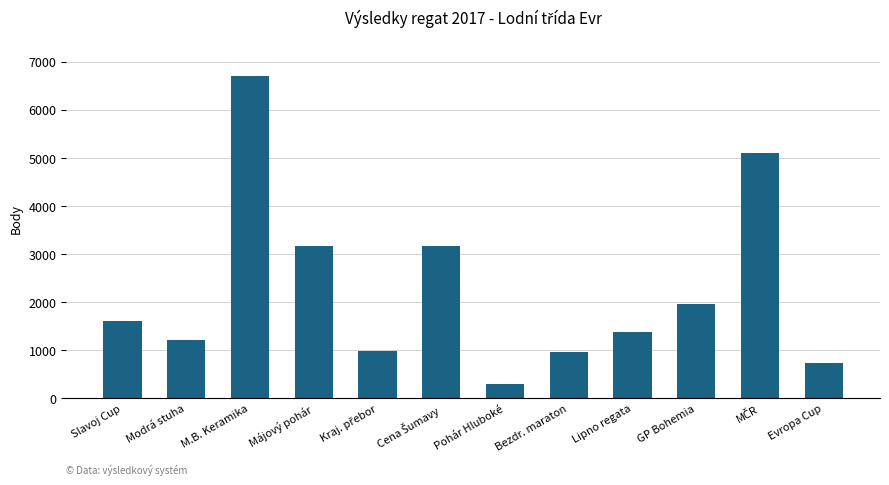

What is the value of the 6th bar from the left?

3172